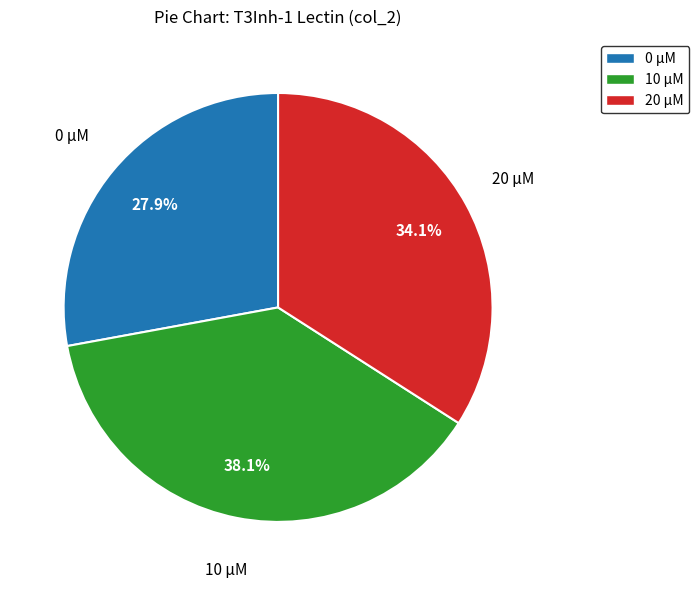

Rank the categories by value from lowest to highest.

0 µM, 20 µM, 10 µM